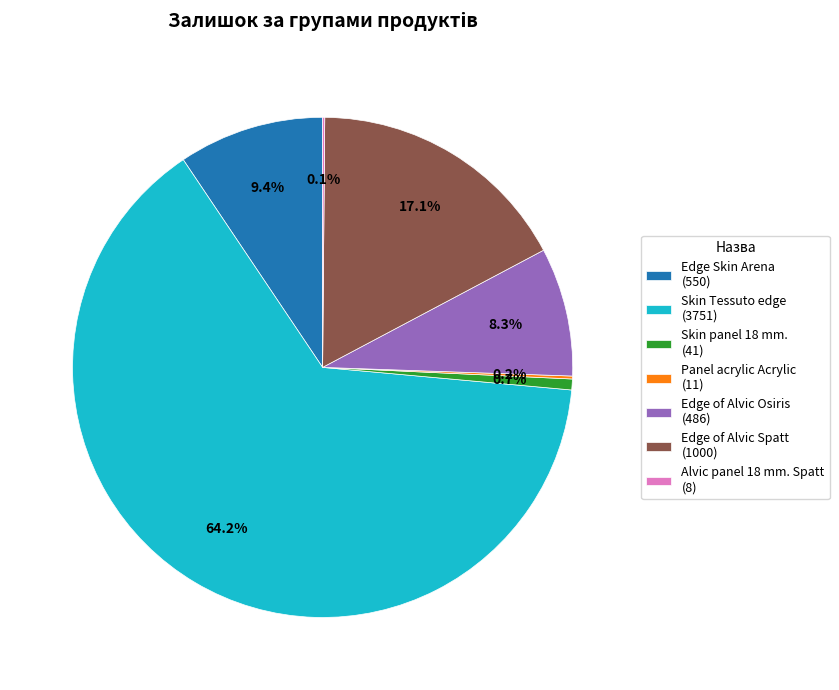

What is the largest slice in the pie chart?

Skin Tessuto edge (3751)